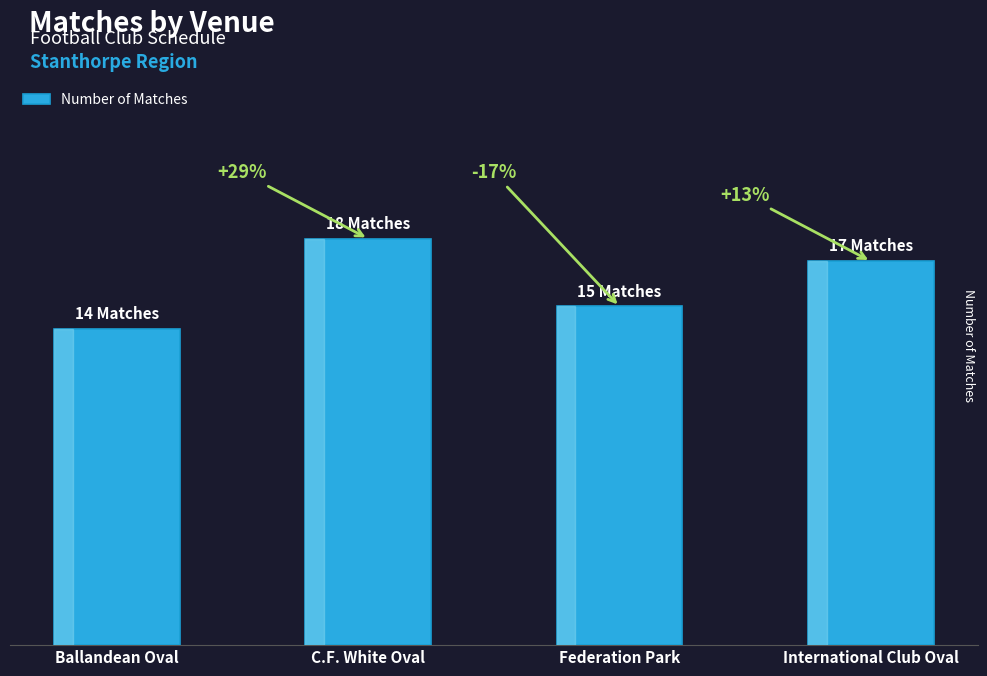

Where does the data first go above 17?

C.F. White Oval